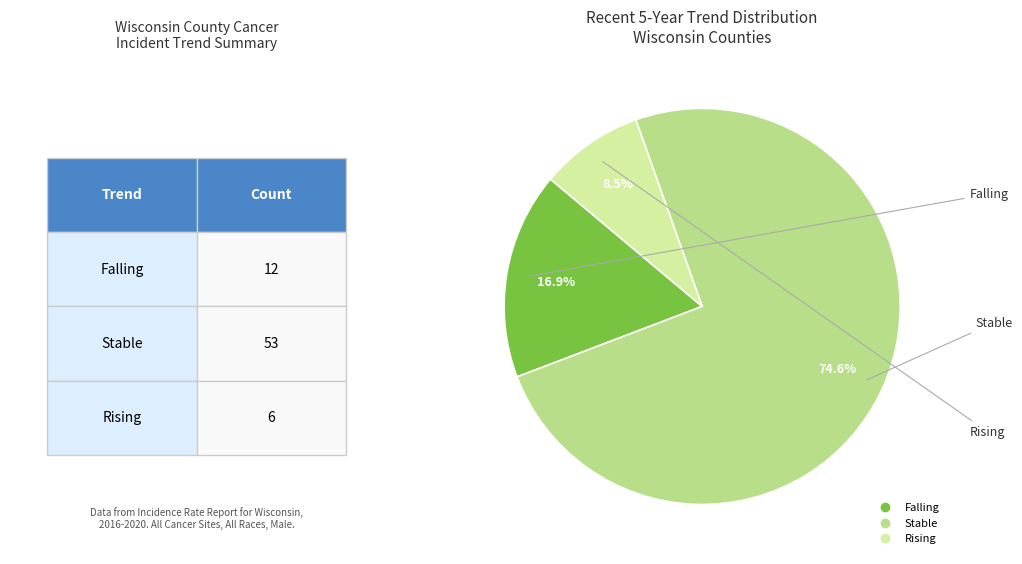

How many slices are in this pie chart?

3